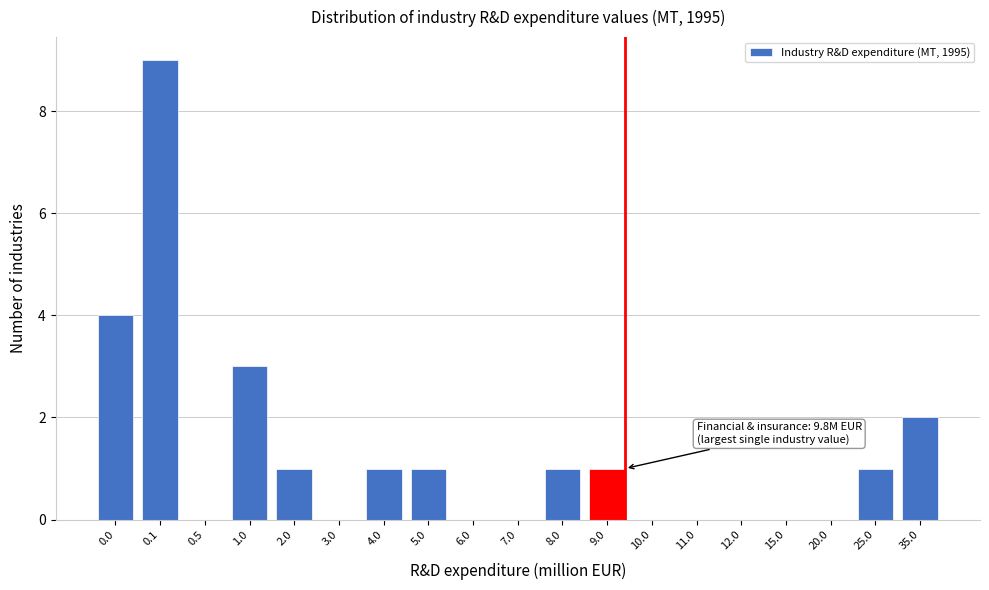

Reading right to left, transcribe all the data shown in this chart.

35.0=2	25.0=1	20.0=0	15.0=0	12.0=0	11.0=0	10.0=0	9.0=1	8.0=1	7.0=0	6.0=0	5.0=1	4.0=1	3.0=0	2.0=1	1.0=3	0.5=0	0.1=9	0.0=4